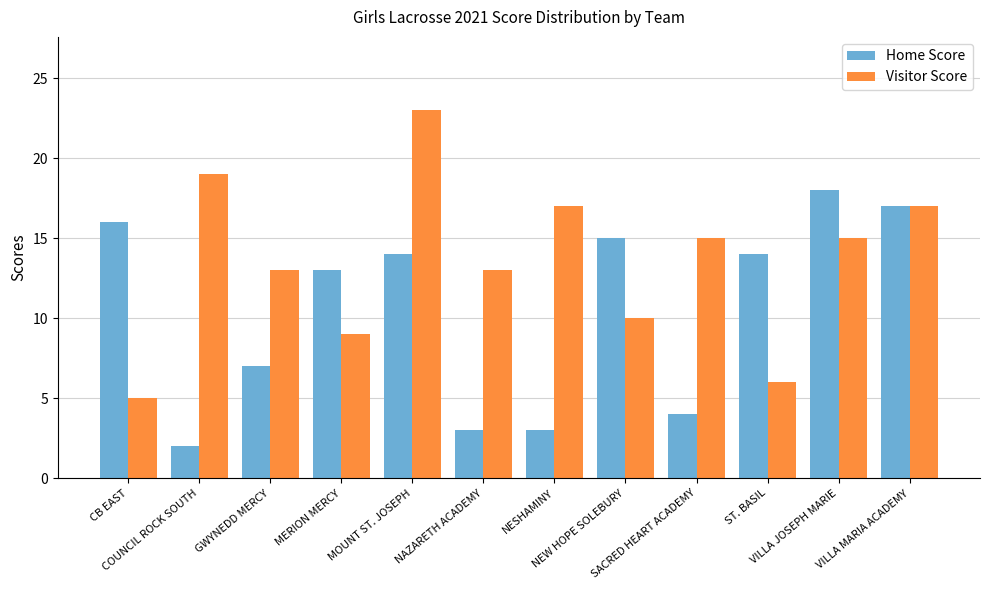

What is the difference between the maximum and second lowest values in the Home Score series?

15